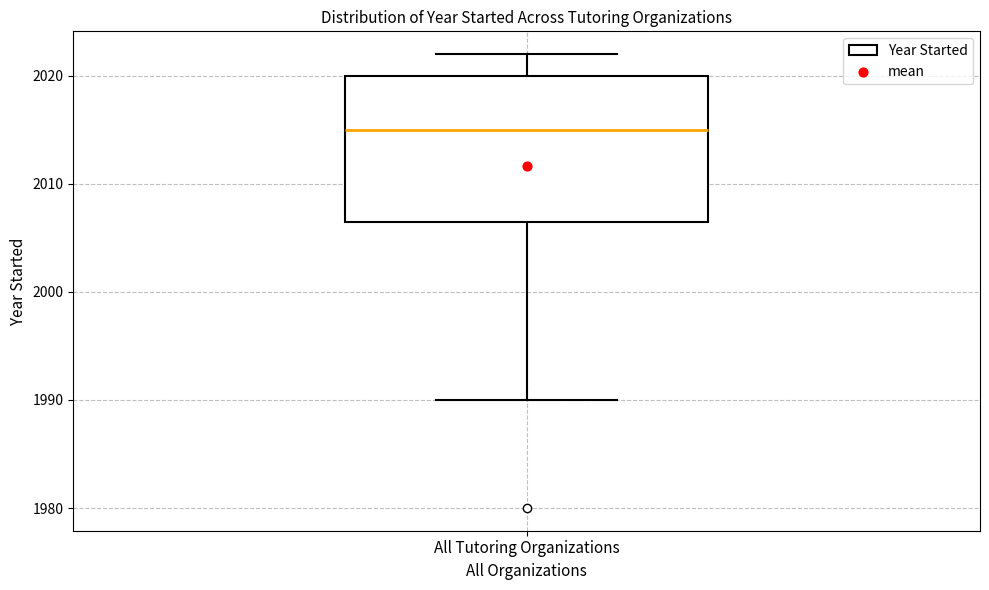

Read this box plot against the y-axis: the position of the median line, the range covered by the box, and the ends of both whiskers. The values are not printed on the chart, so give them approximately, as read against the axis.

median 2015, box 2007 to 2020, whiskers 1990 to 2022